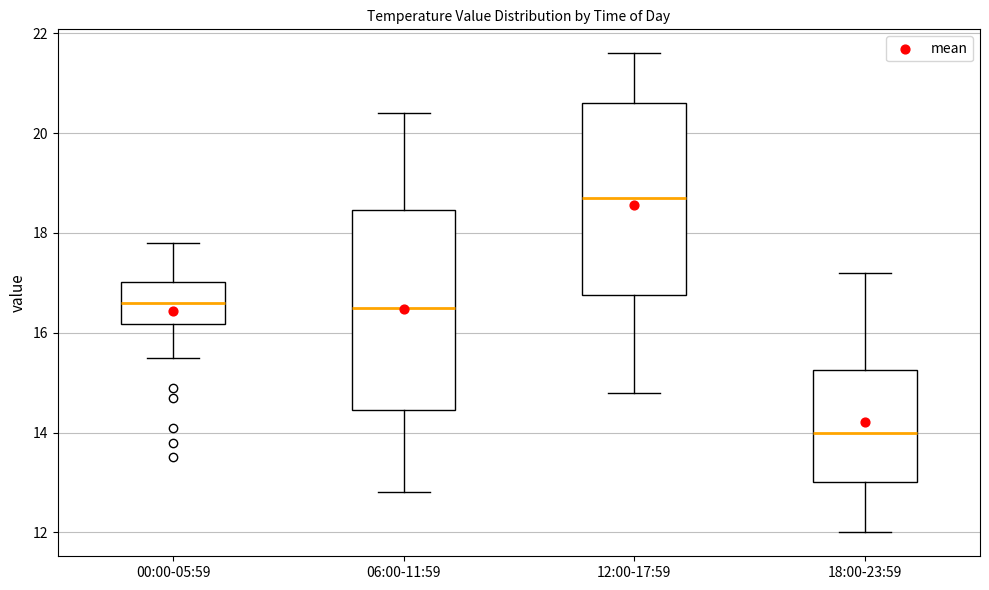

Reading left to right, transcribe this box plot: for each box, give where its median line is, the range the box spans, and where its two whiskers end, as read against the y-axis. The values are not printed on the chart, so give them approximately, as read against the axis.

00:00-05:59: median 16.6, box 16.2 to 17.0, whiskers 15.6 to 17.8
06:00-11:59: median 16.6, box 14.4 to 18.4, whiskers 12.8 to 20.4
12:00-17:59: median 18.8, box 16.8 to 20.6, whiskers 14.8 to 21.6
18:00-23:59: median 14.0, box 13.0 to 15.2, whiskers 12.0 to 17.2